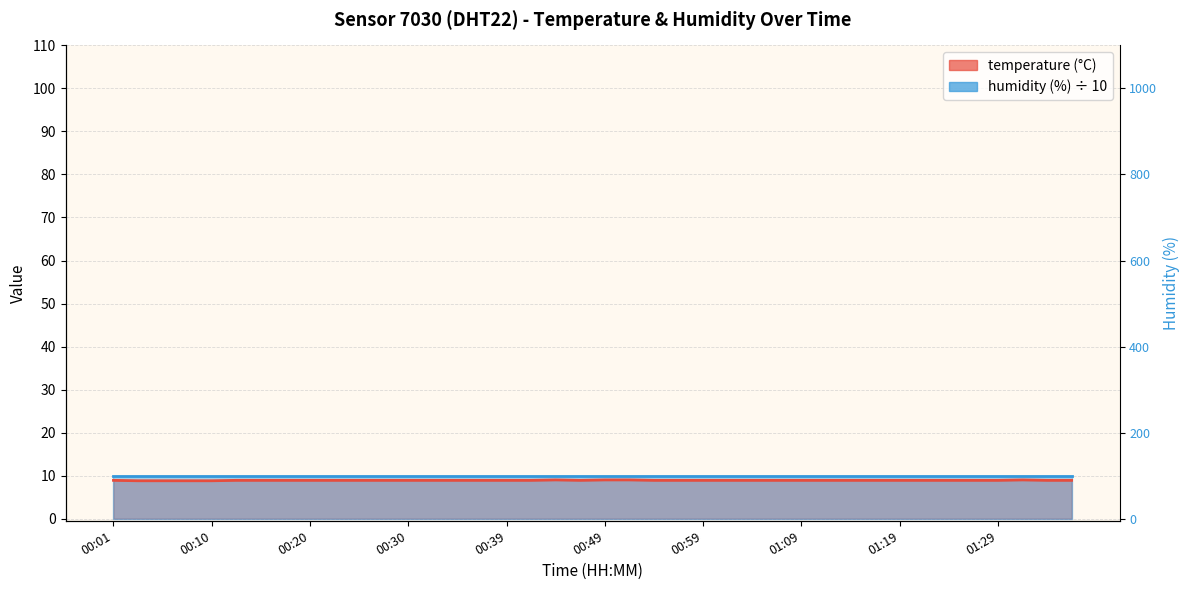

What position from the right is 01:06?

13